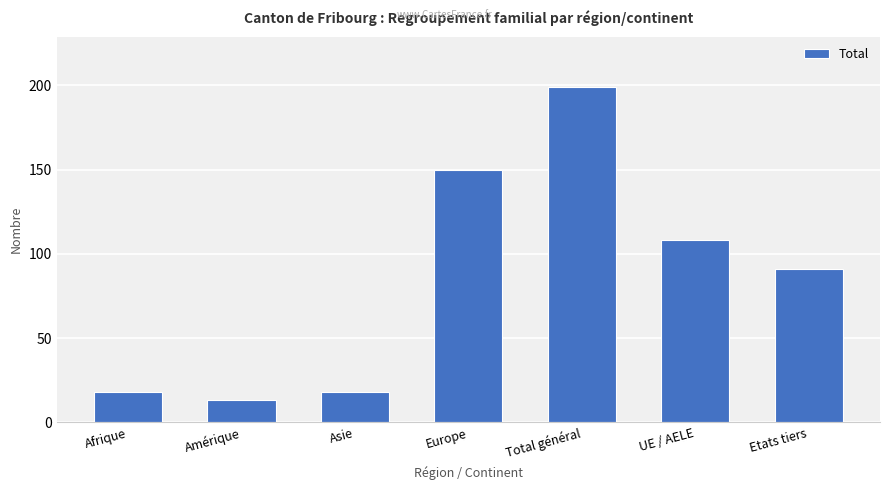

What position from the left is Etats tiers?

7